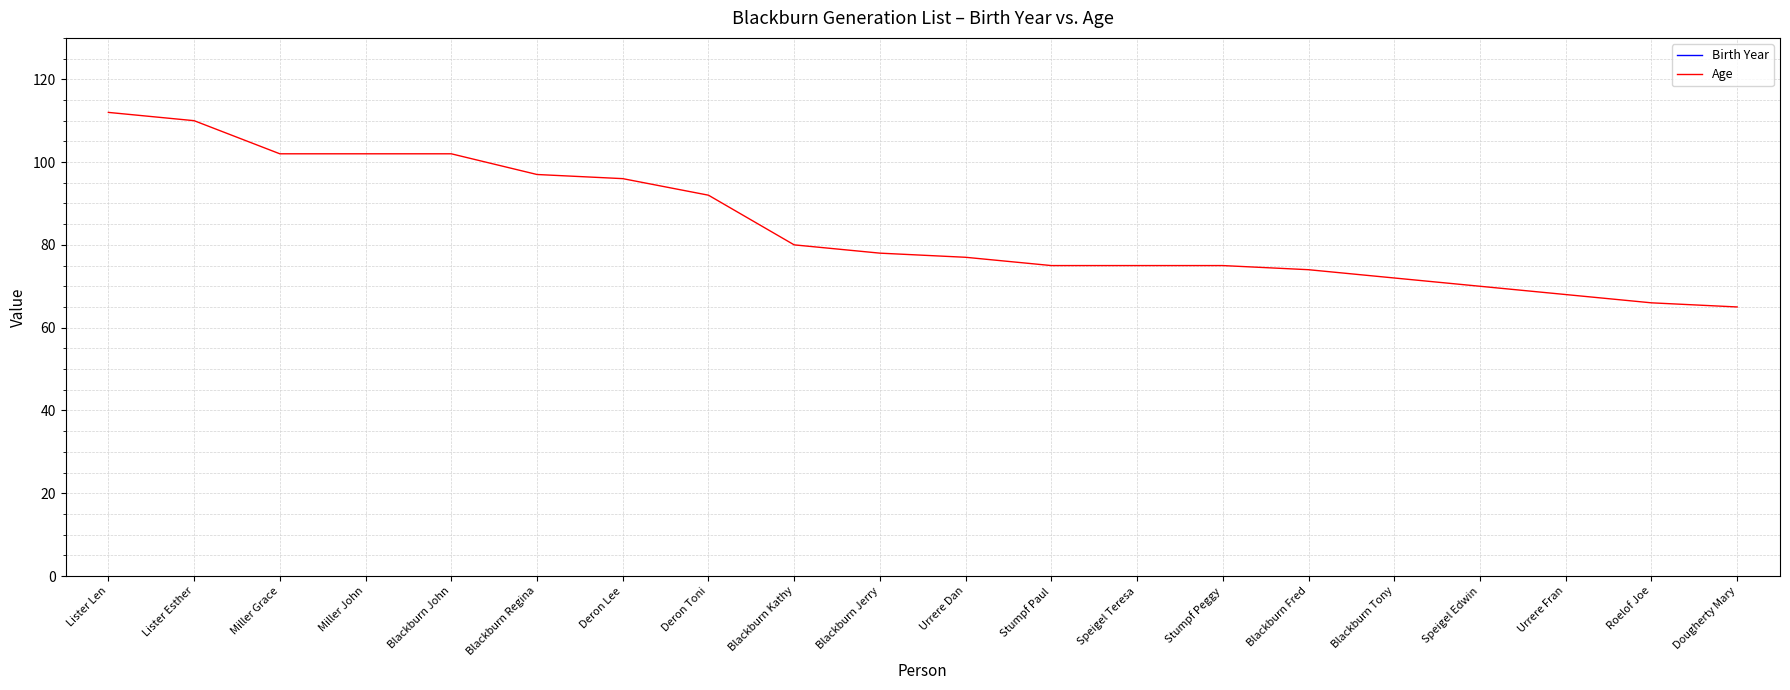

Read the Age value at Roelof Joe.

66